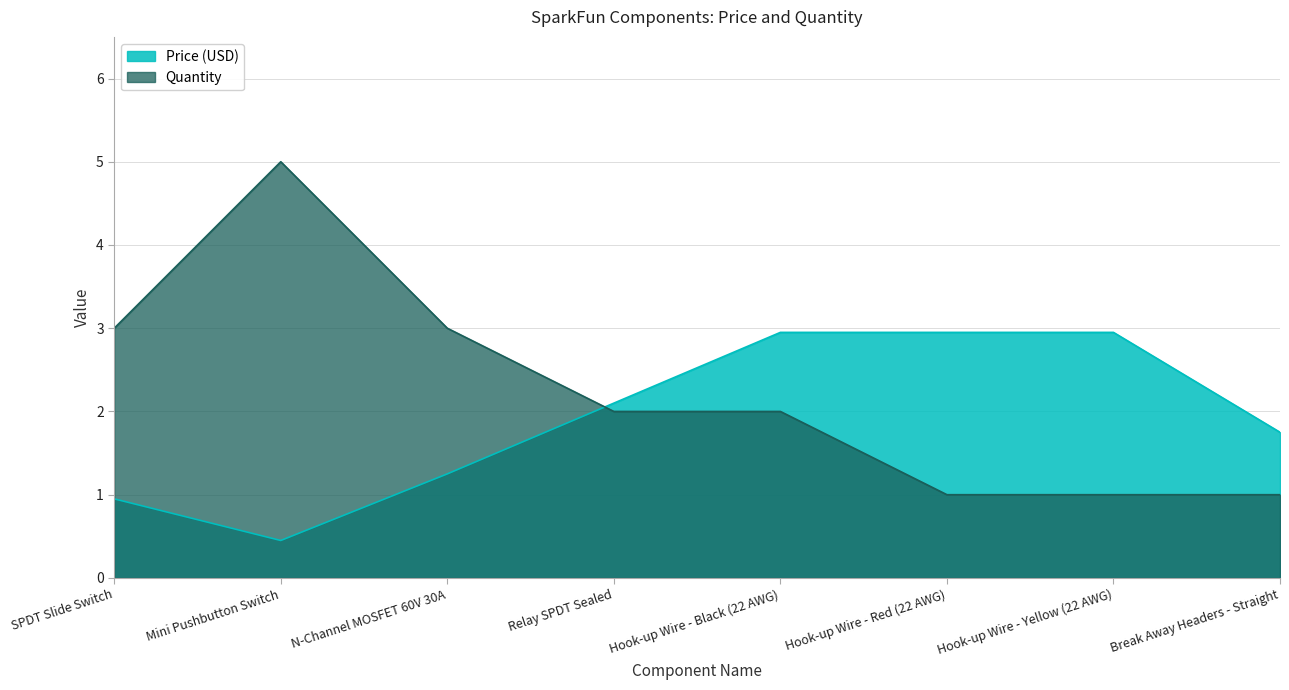

True or false: Price (USD) has a value of 0.7 at Mini Pushbutton Switch.

False